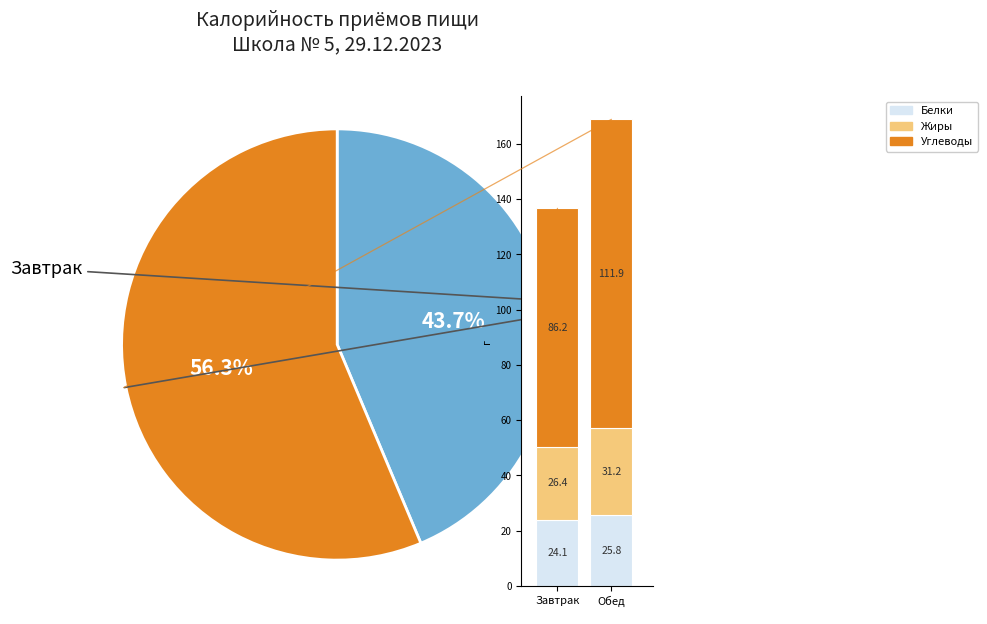

To the nearest percent, what is the difference between the largest and smallest slice percentages?

13%